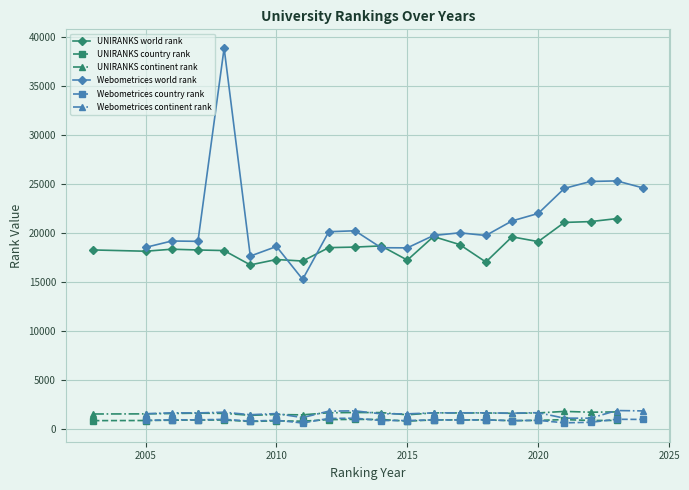

True or false: UNIRANKS world rank and Webometrices country rank cross at least once.

False